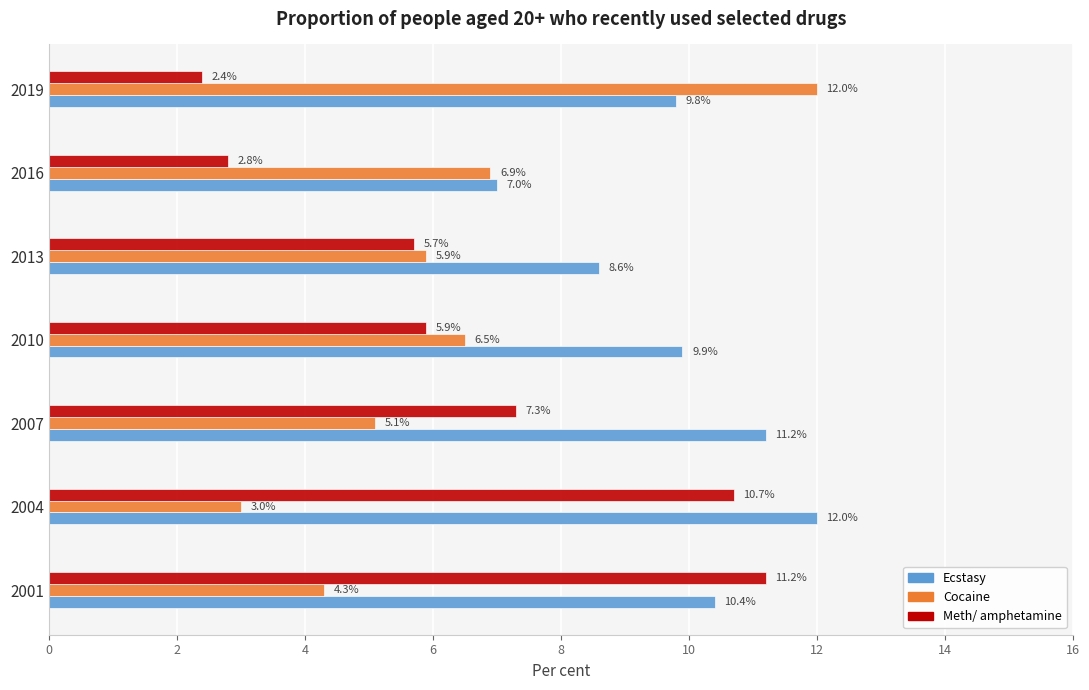

The Cocaine series shows 3.3 at 2019. True or false?

False